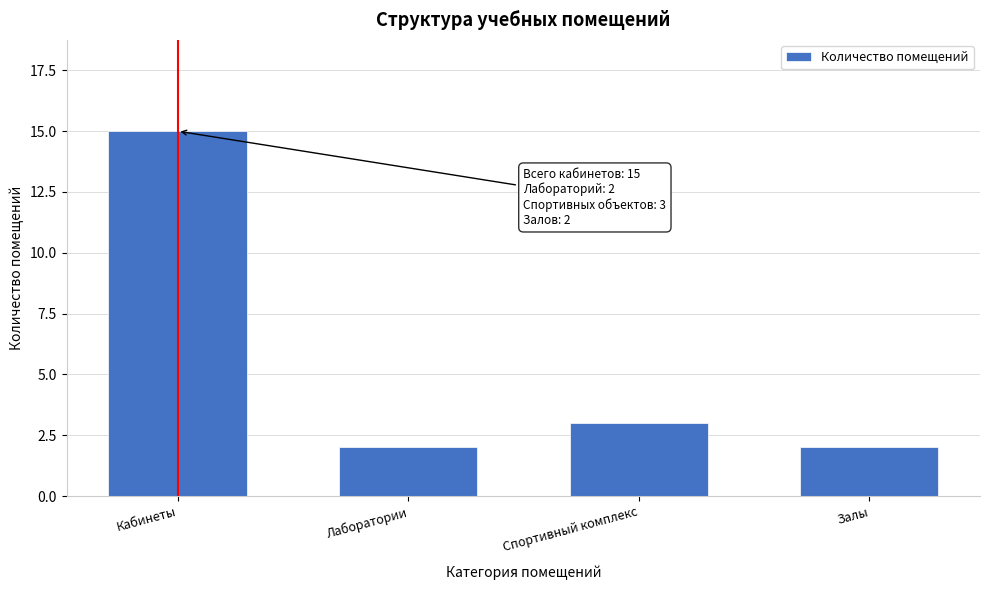

Reading left to right, what are all the values shown in this chart?

15	2	3	2